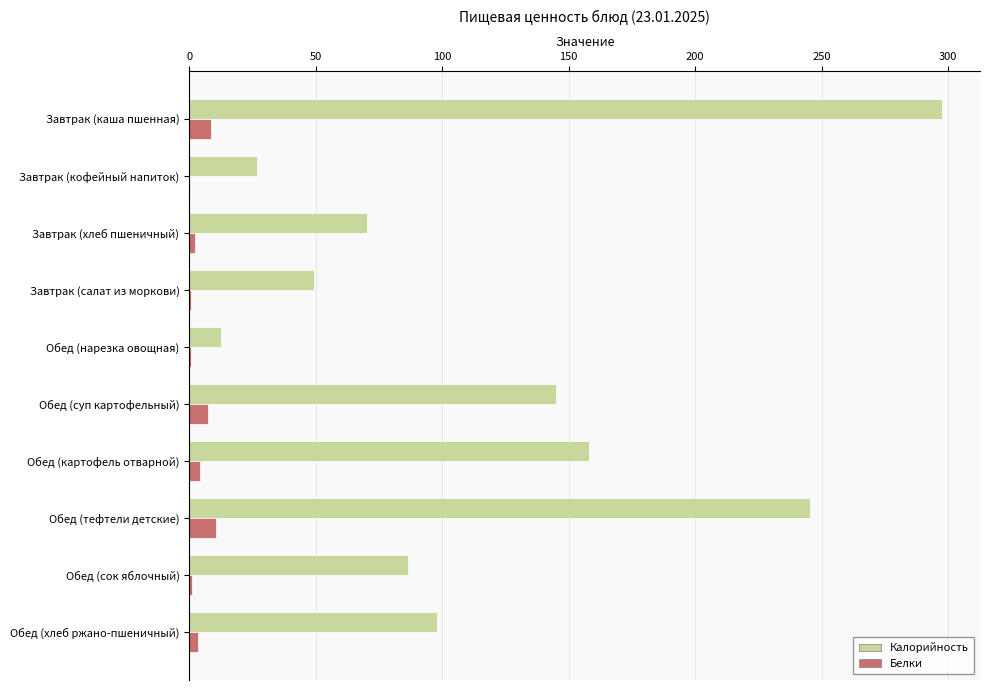

Is it true that Белки equals 8.7 at Завтрак (каша пшенная)?

True